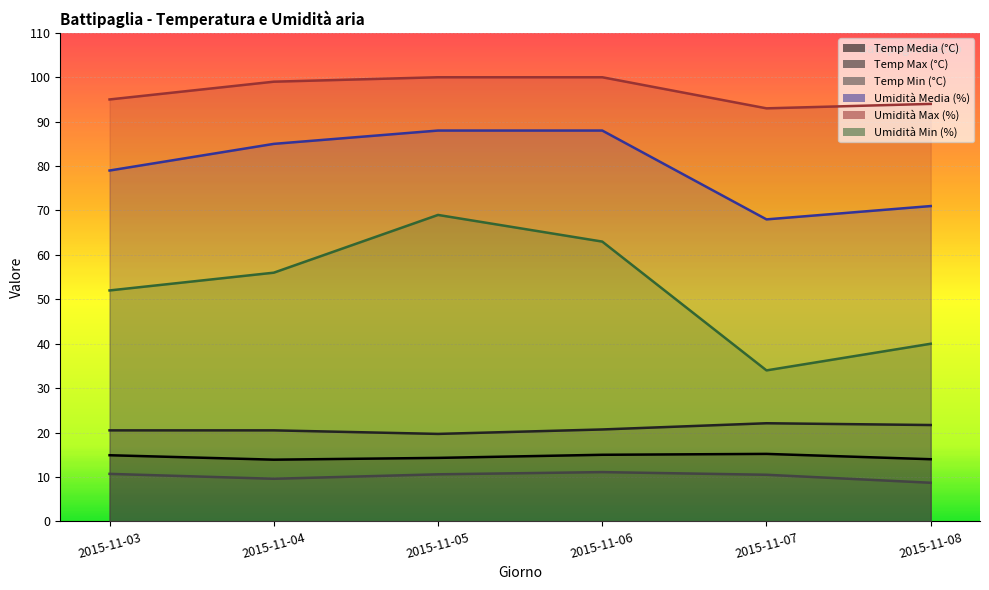

Which category has the lowest value in the Umidità Max (%) series?

2015-11-07